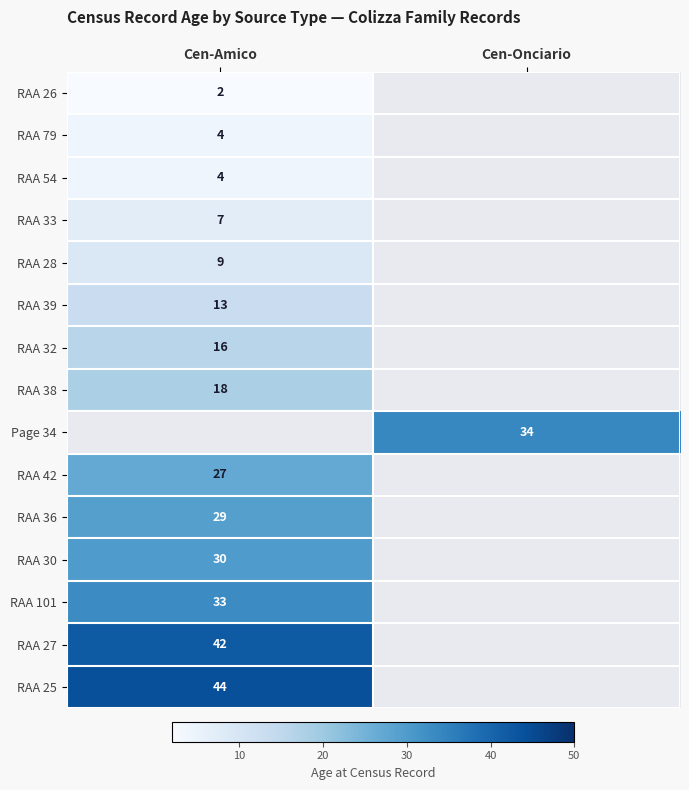

At how many categories does at least one series exceed 25?

2